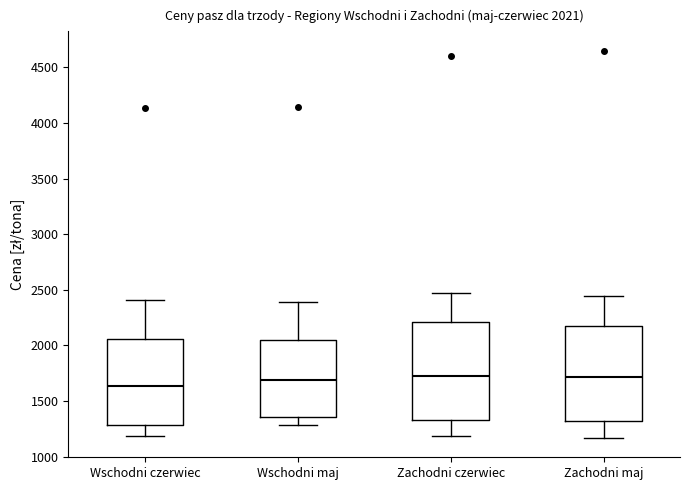

Which box's median line is the lowest?

Wschodni czerwiec